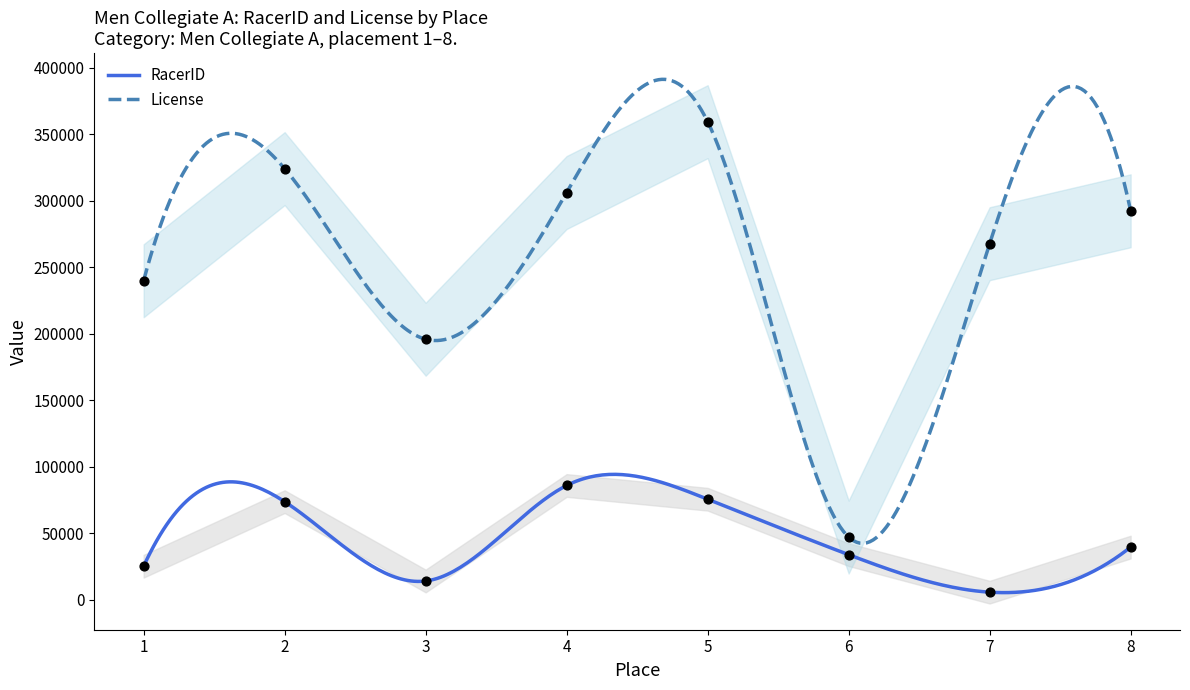

Which series contains the lowest Y value?

RacerID